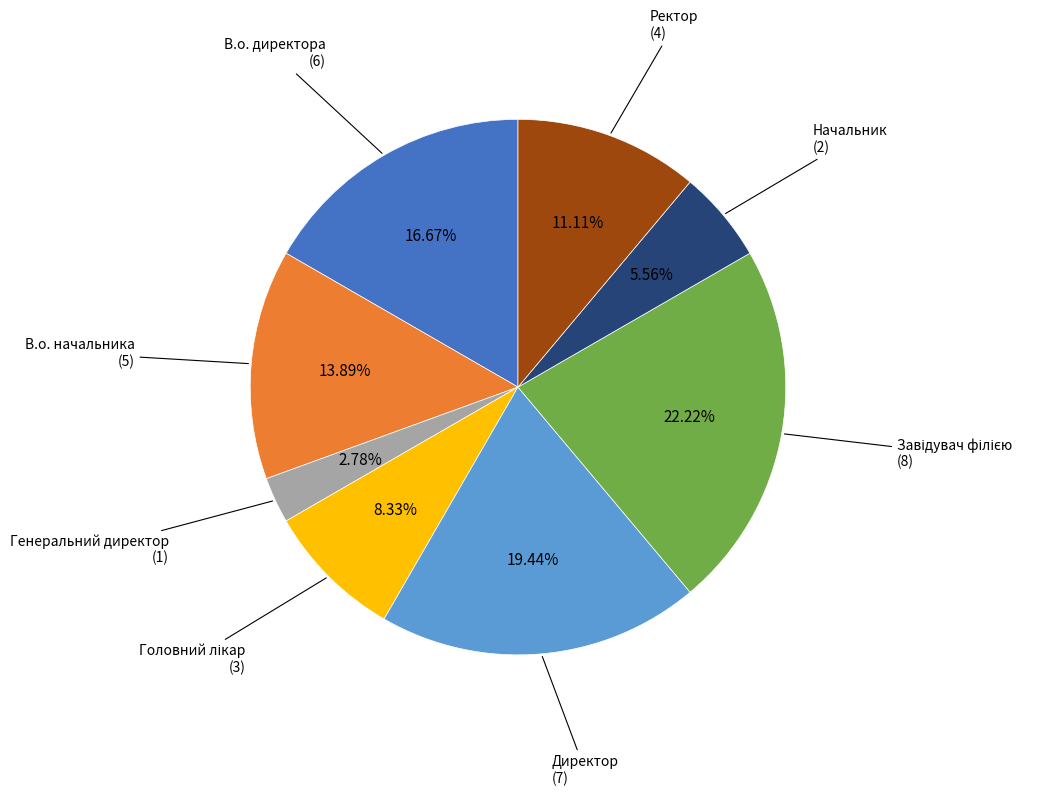

To the nearest percent, what is the average slice percentage?

12%